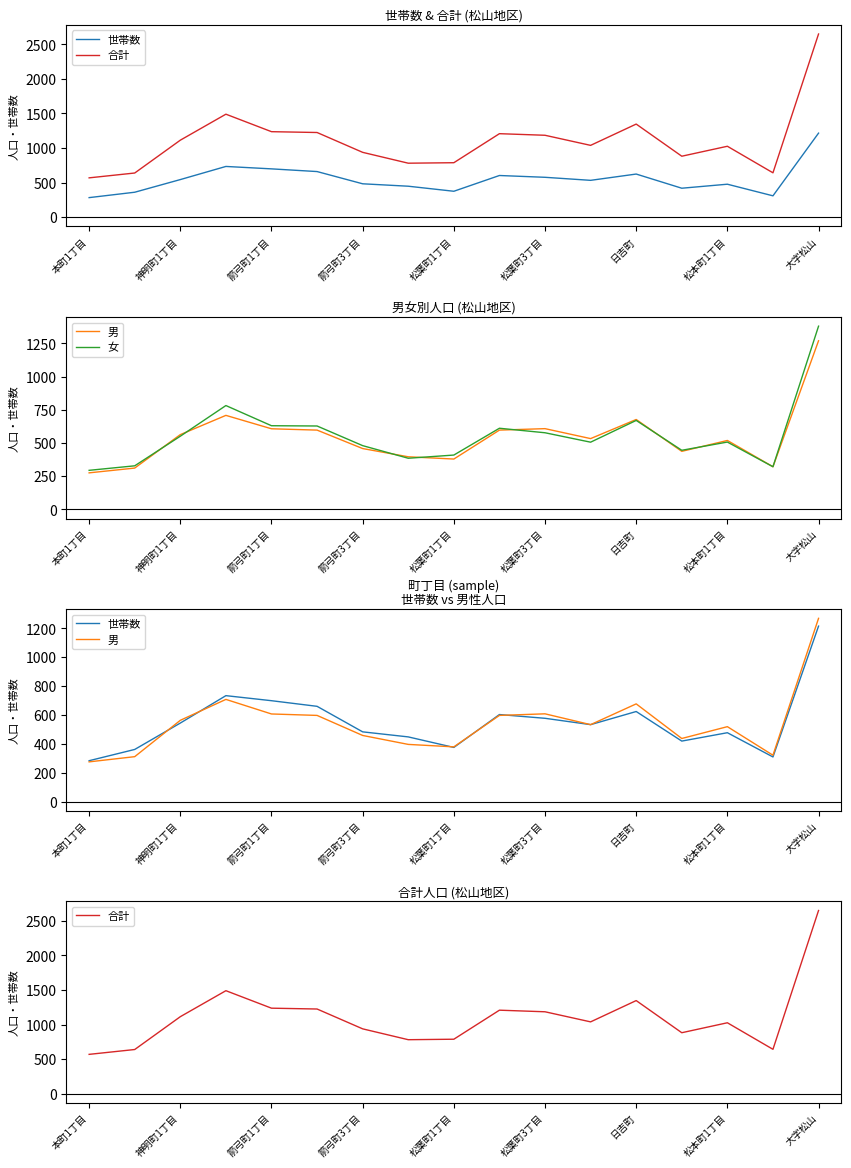

How many interior local peaks does the 女 series have?

4